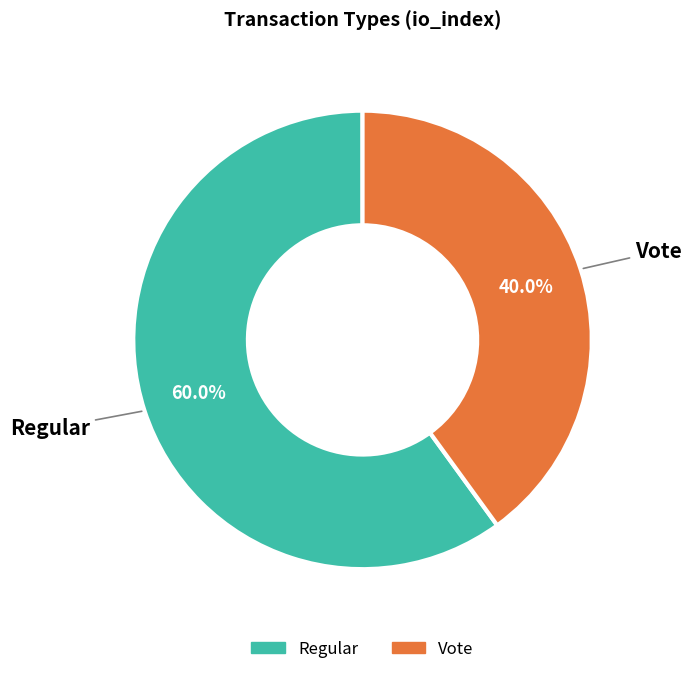

What percentage is the Regular slice, to the nearest percent?

60%